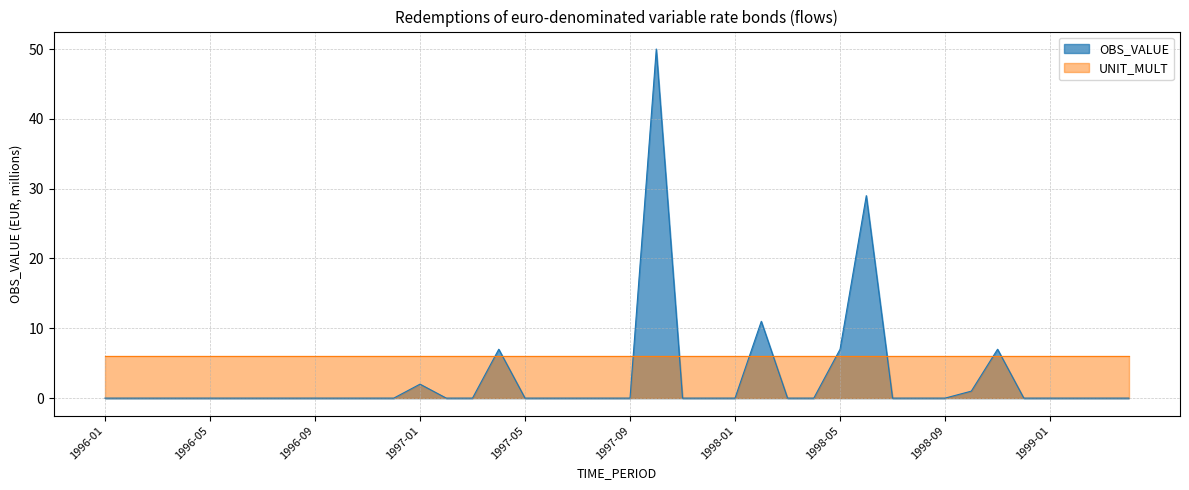

What is the greatest value displayed?

50